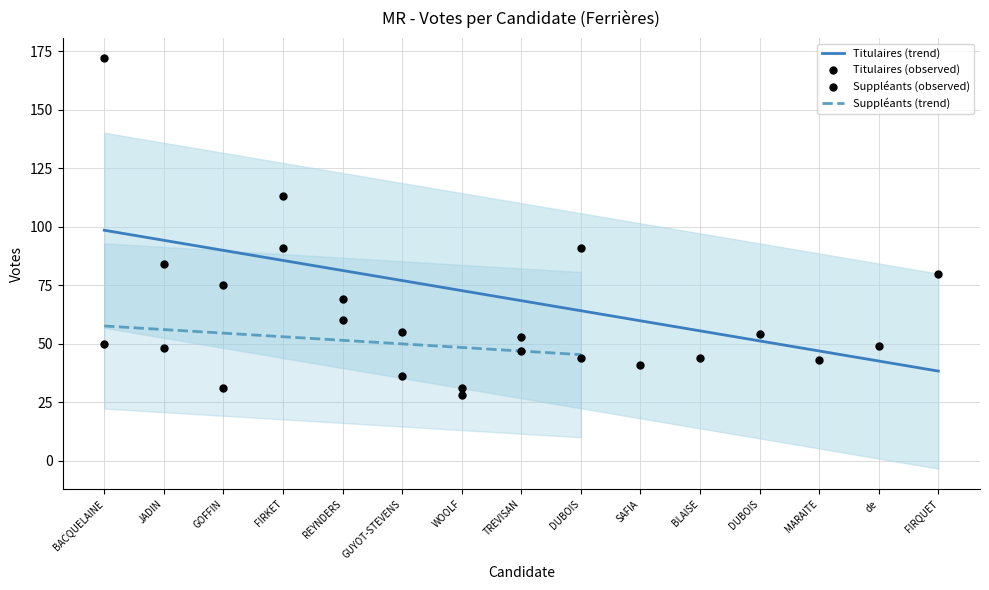

Approximately how many times larger is the value at TREVISAN compared to REYNDERS?

0.7